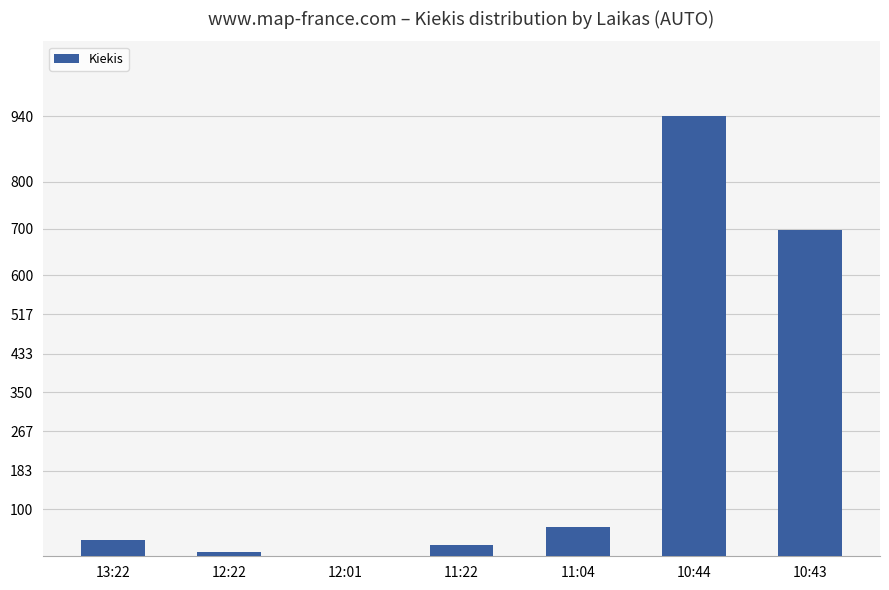

What is the maximum value shown in the chart?

940